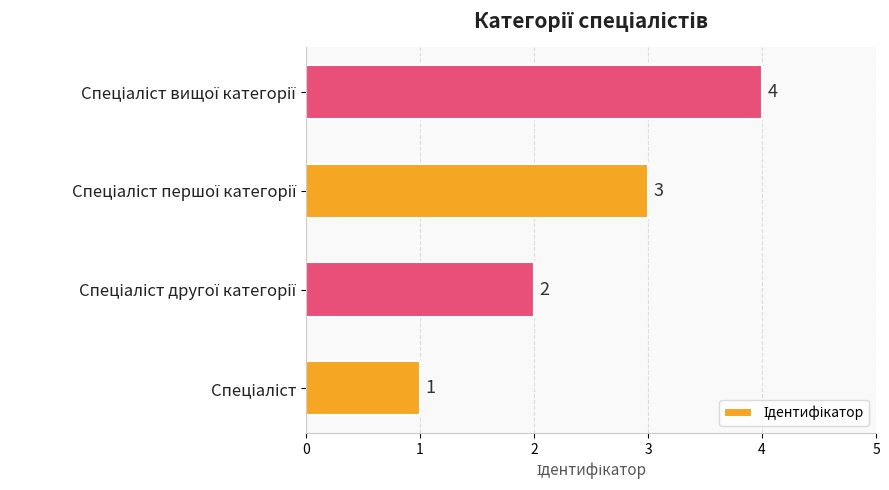

What is the greatest value displayed?

4